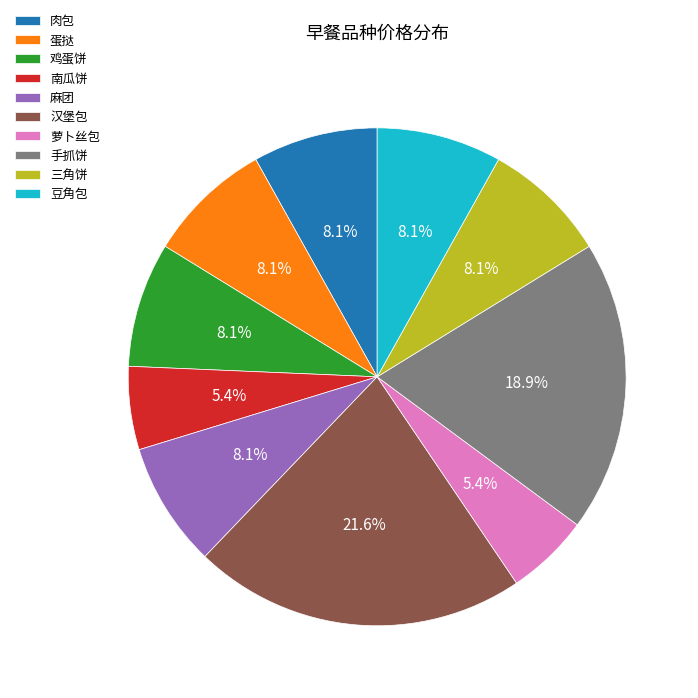

Which slice is the largest?

汉堡包